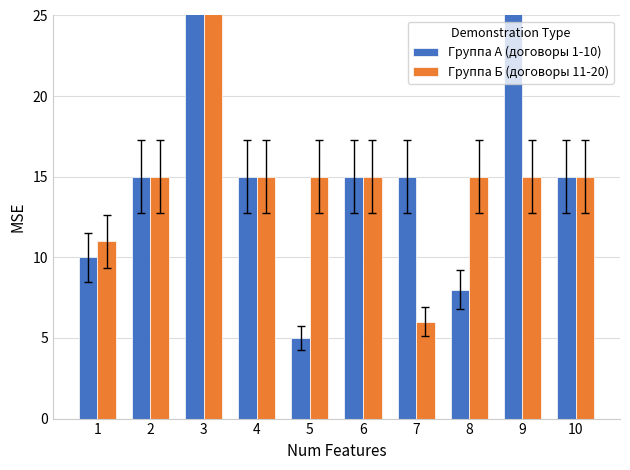

What value does the Группа Б (договоры 11-20) series have at 2?

15